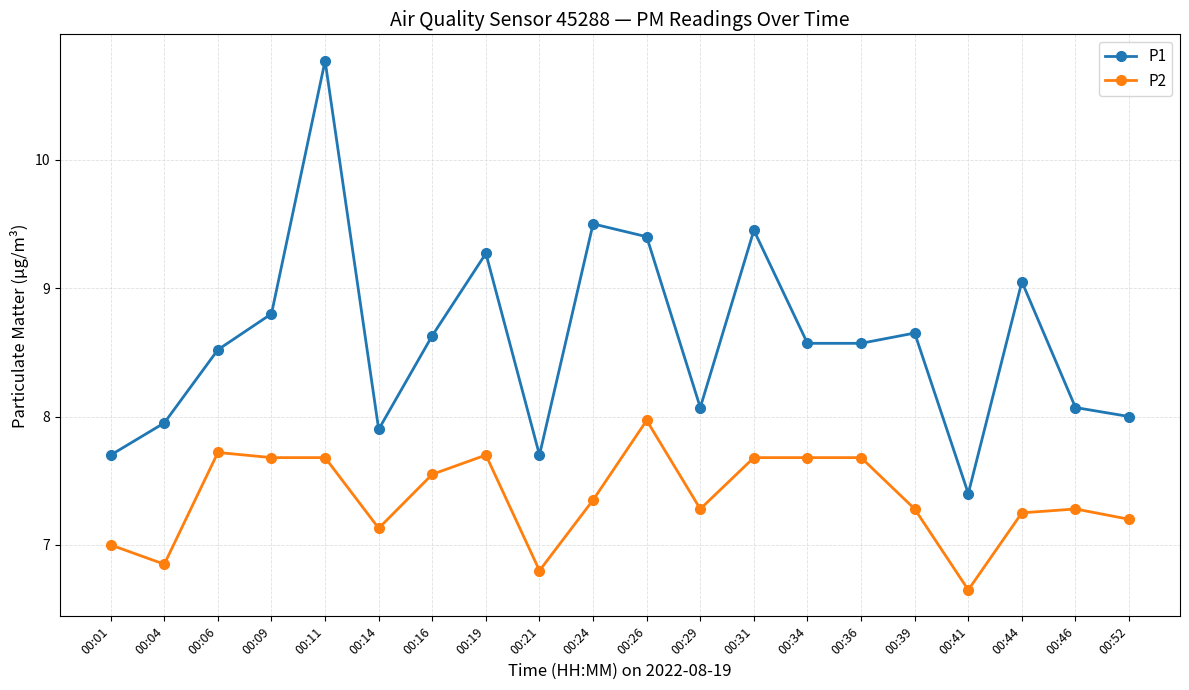

What is the approximate value of P1 at 00:06?

8.5